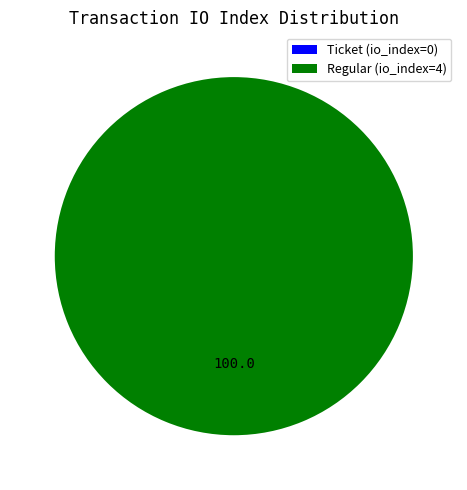

How many slices are in this pie chart?

2